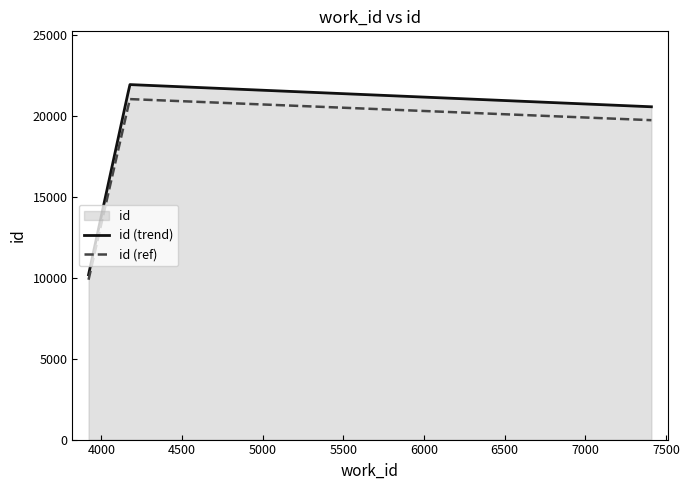

Is it true that the value at 4177 is 21912?

True